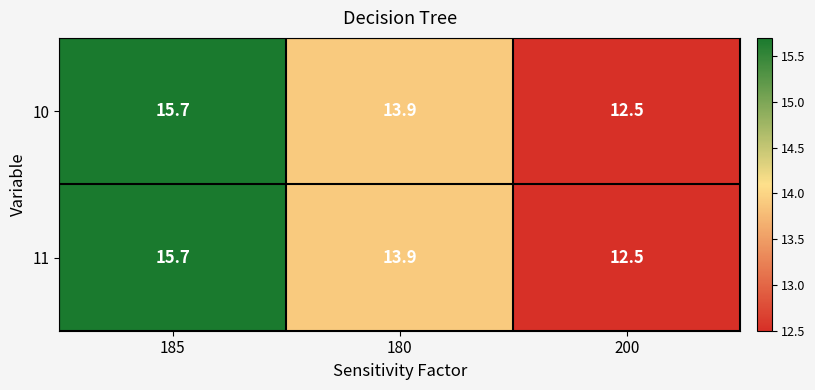

What is the total value across all series at 200?

25.0